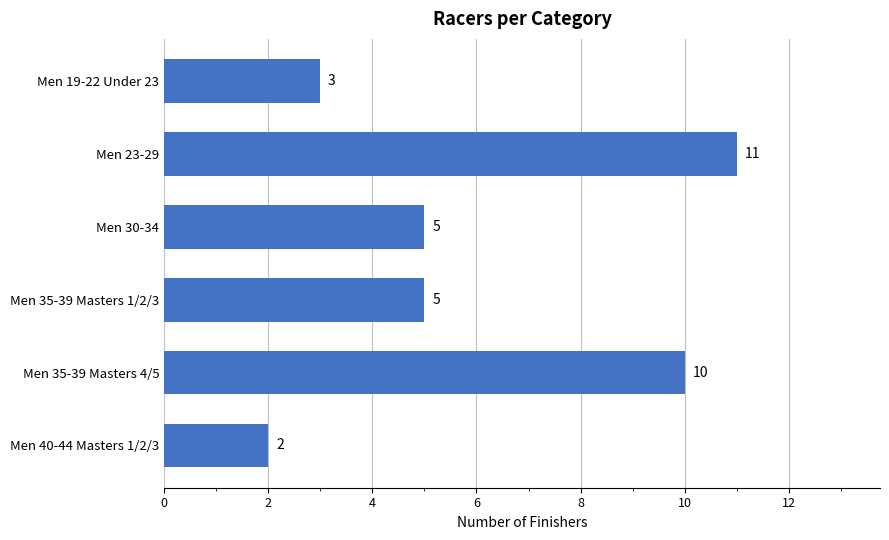

What is the average value?

6